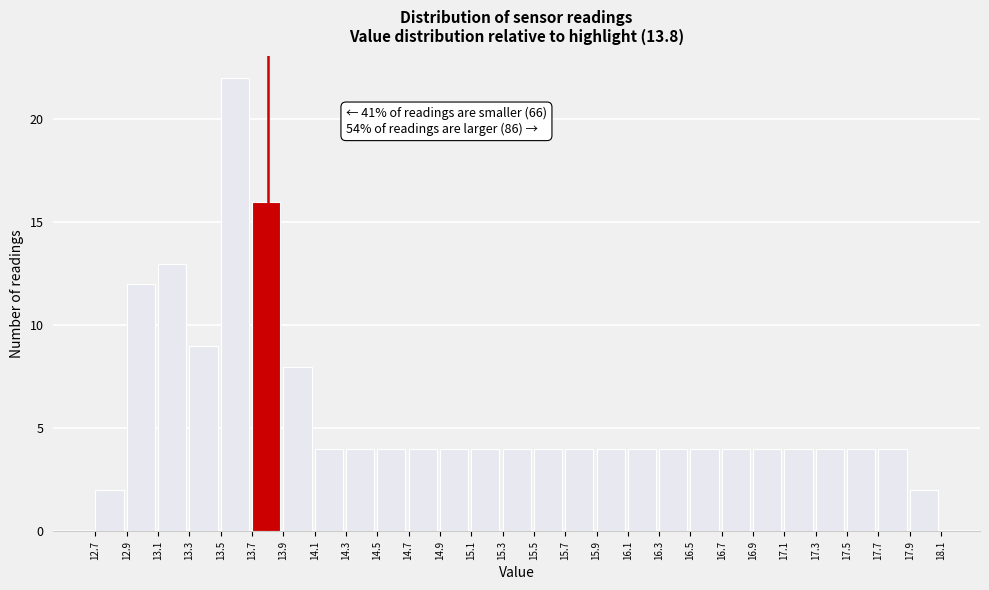

Over which range of the x-axis is the bar tallest?

13.5 to 13.7